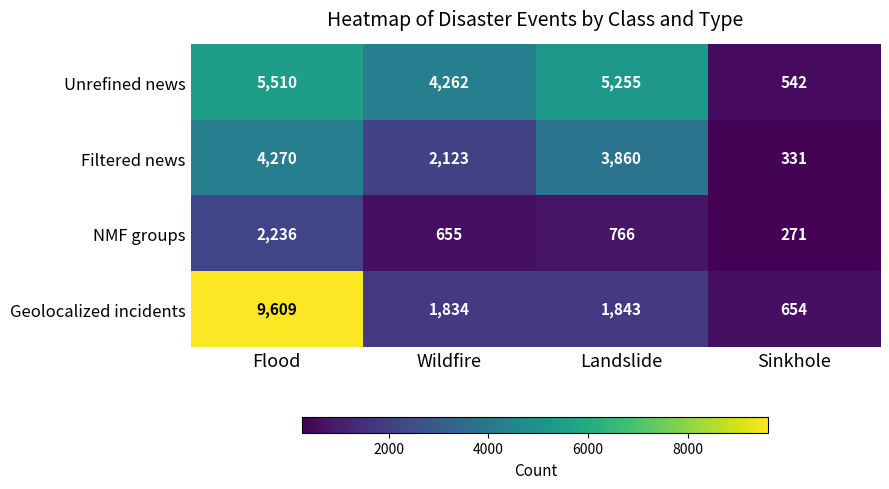

Reading left to right, what are all the values shown in this chart?

Unrefined news: 5510	4262	5255	542
Filtered news: 4270	2123	3860	331
NMF groups: 2236	655	766	271
Geolocalized incidents: 9609	1834	1843	654